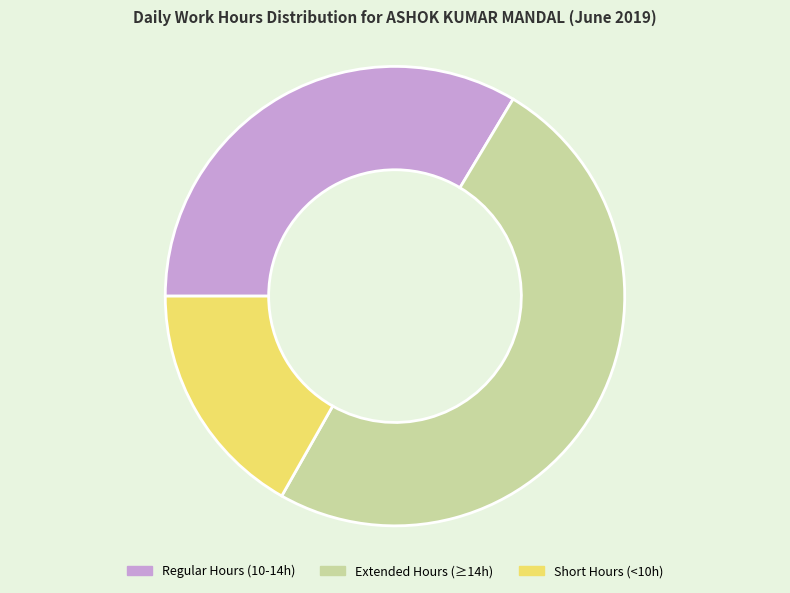

Do Regular Hours (10-14h) and Extended Hours (≥14h) together represent more than half of the pie?

Yes